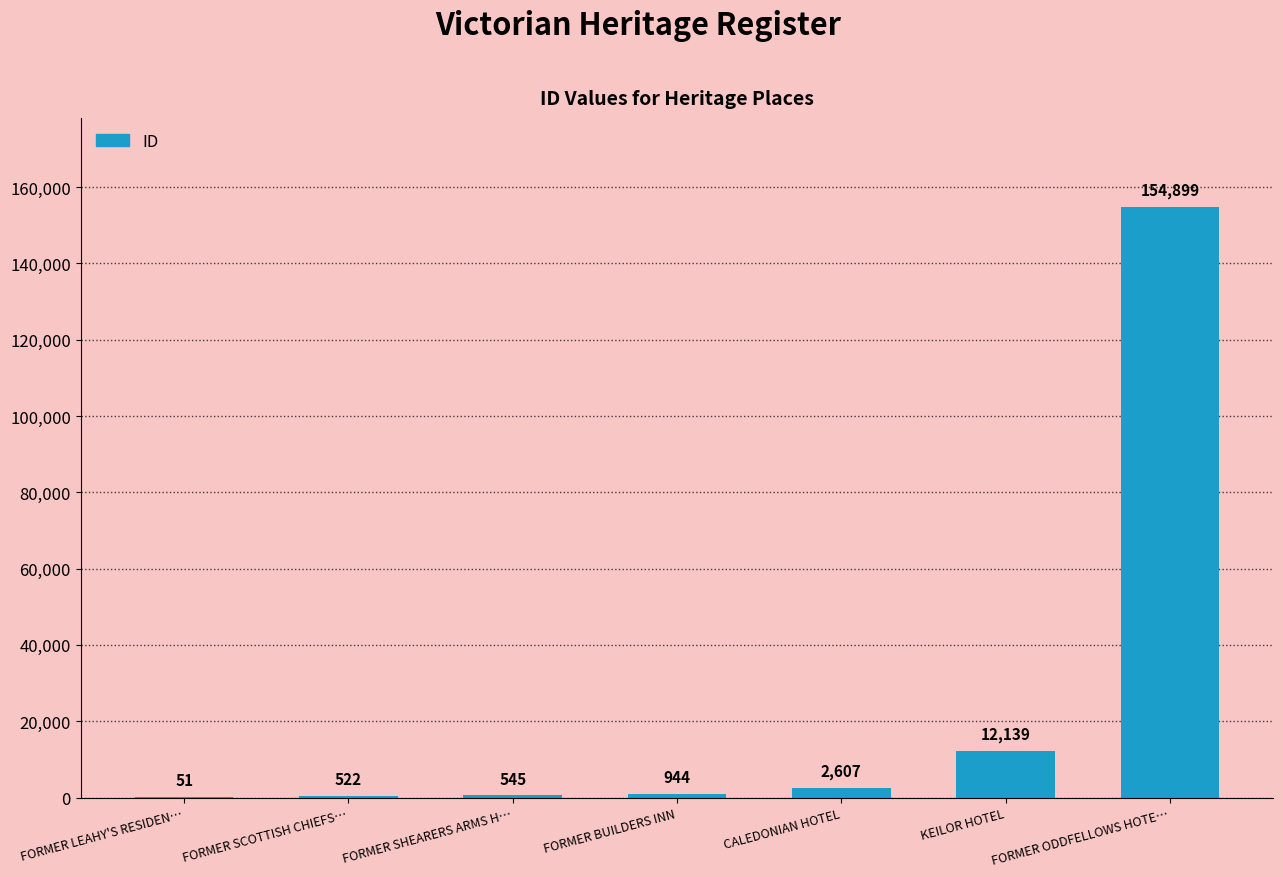

The value at KEILOR HOTEL is 3812. True or false?

False